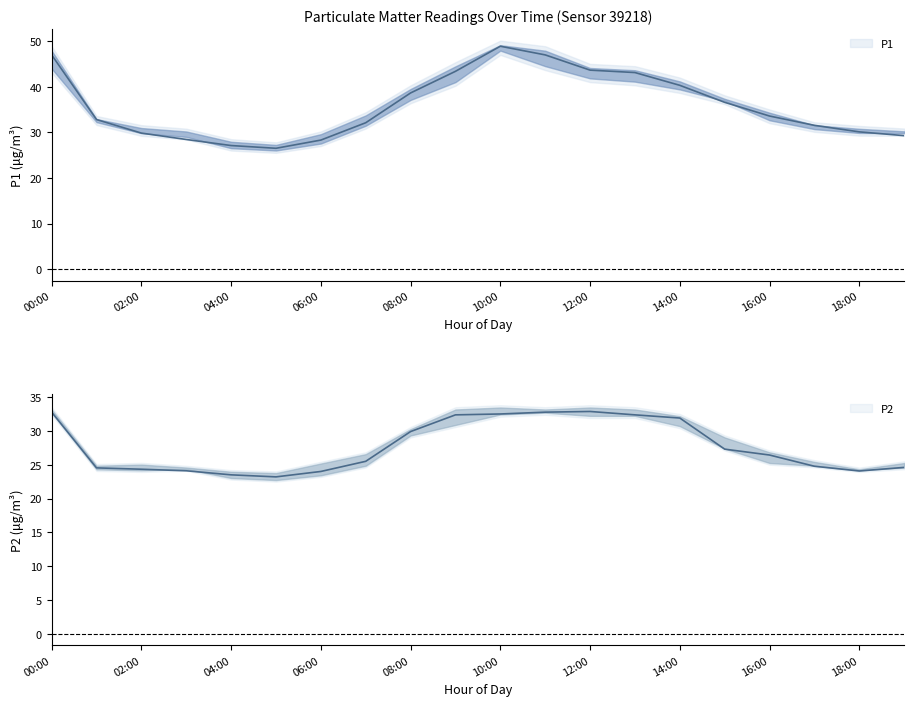

What is the difference between the maximum and second lowest values in the P2_lower series?

9.6